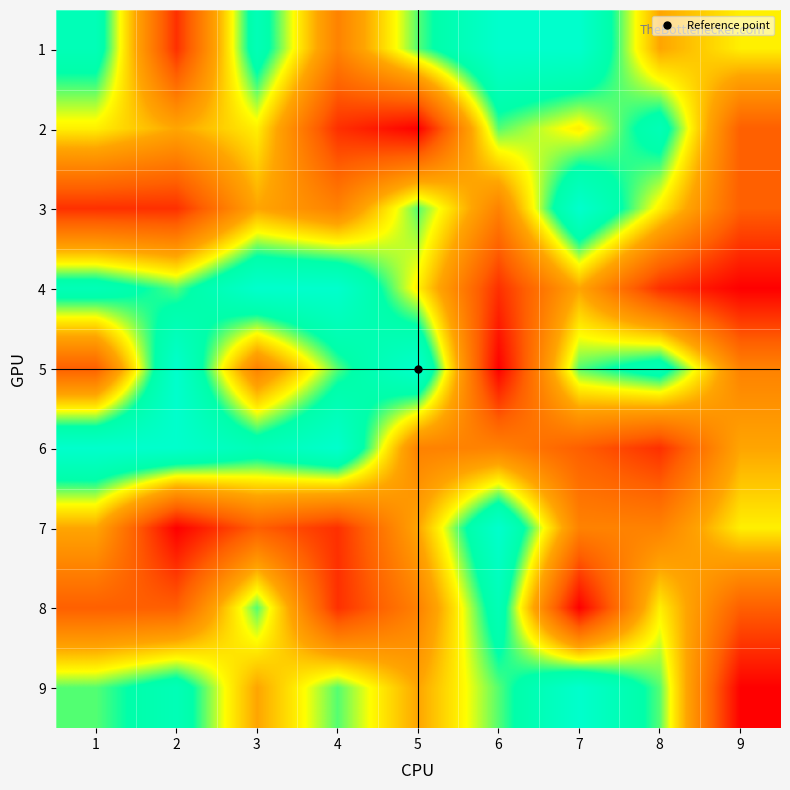

At how many categories does at least one series exceed 4?

9